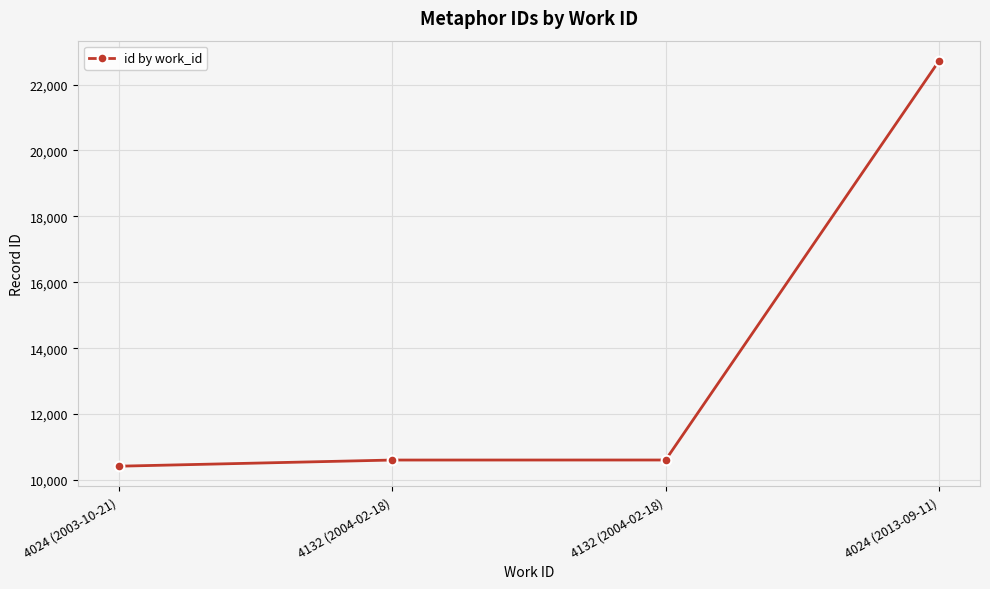

Read the value at 4024 (2013-09-11), to the nearest 50.

22700